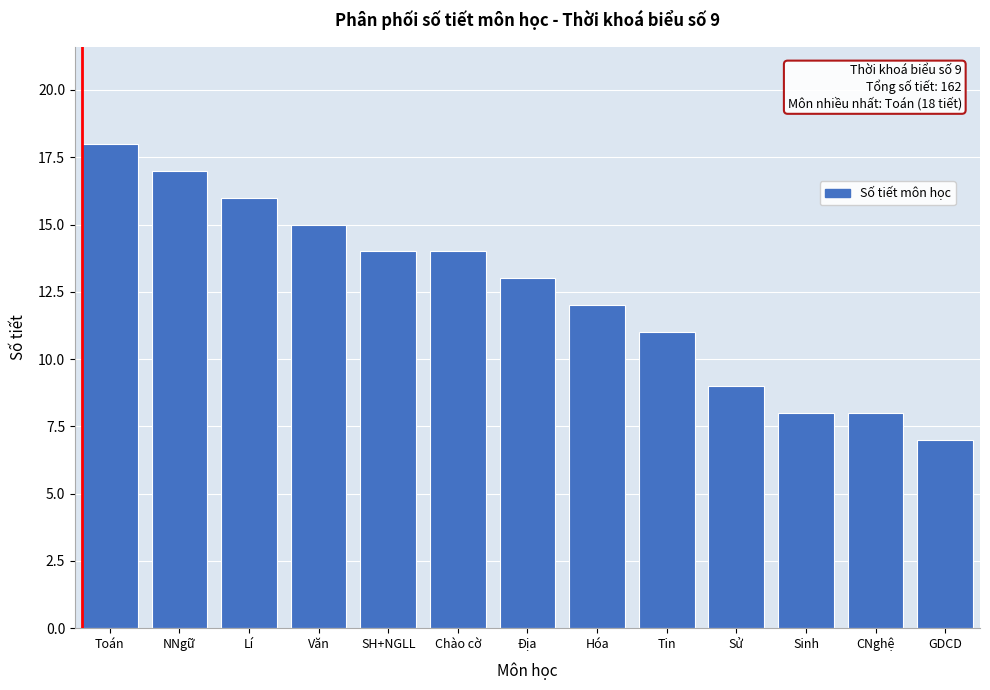

Reading right to left, what are all the values shown in this chart?

7	8	8	9	11	12	13	14	14	15	16	17	18